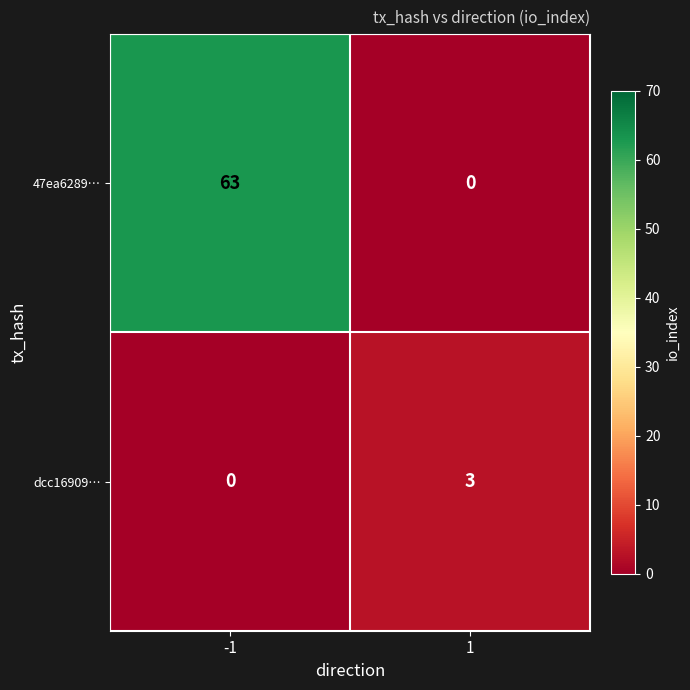

What is the highest value of the dcc16909… series?

3